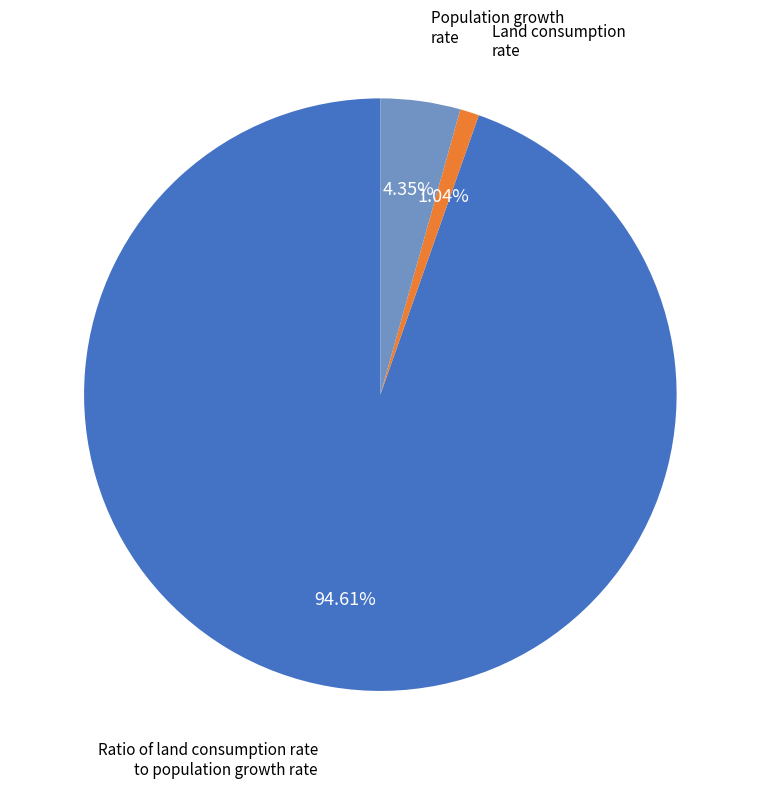

Is there a majority slice in this chart?

Yes